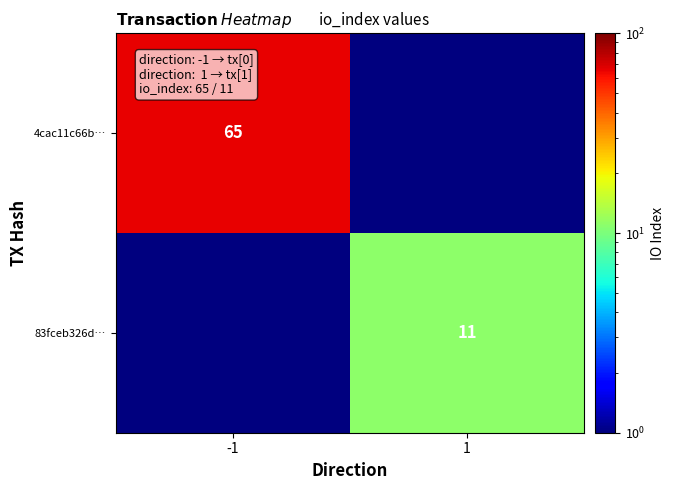

The value of 83fceb326d… at 1 is 17.7. True or false?

False